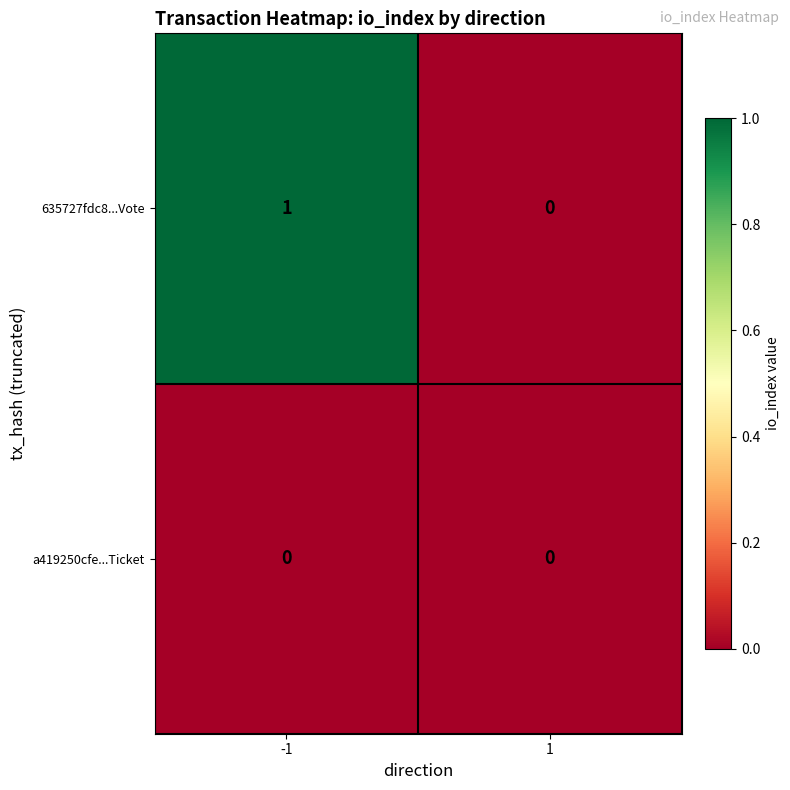

True or false: a419250cfe...Ticket has a value of 0 at 1.

True